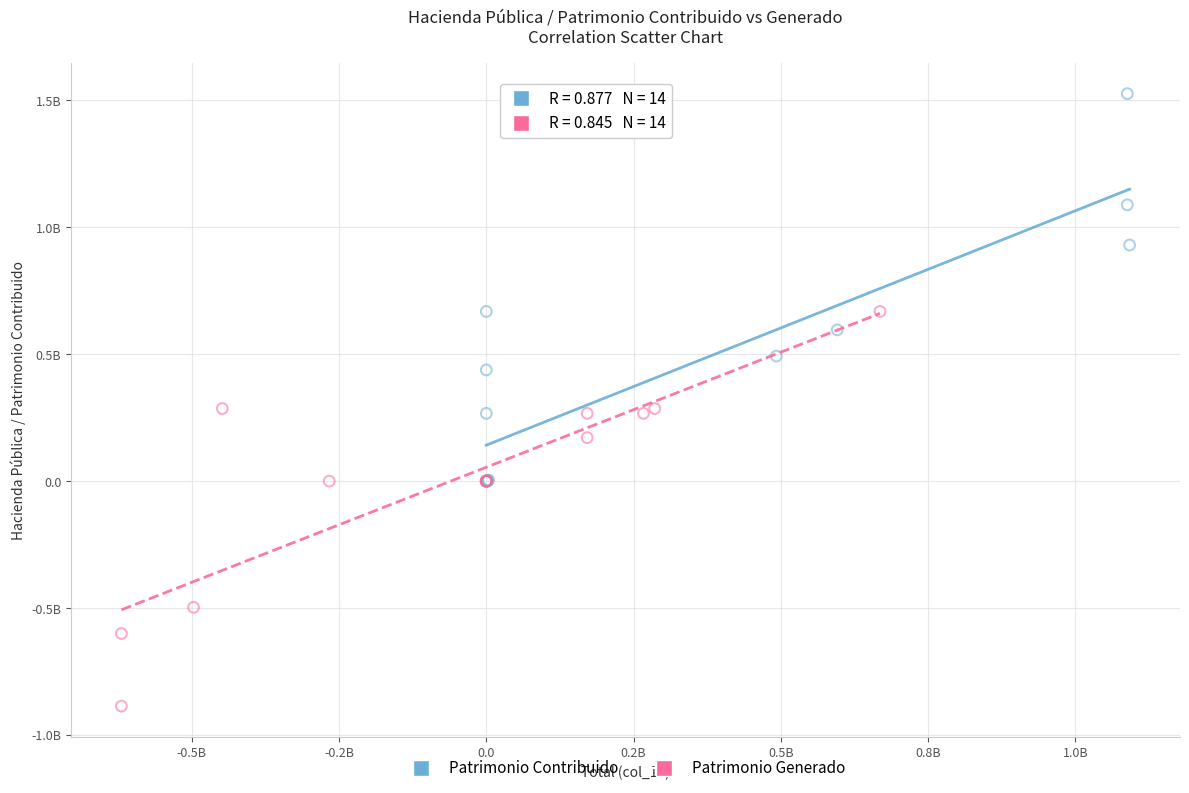

What are all the series names shown in the legend?

Patrimonio Contribuido, Patrimonio Generado